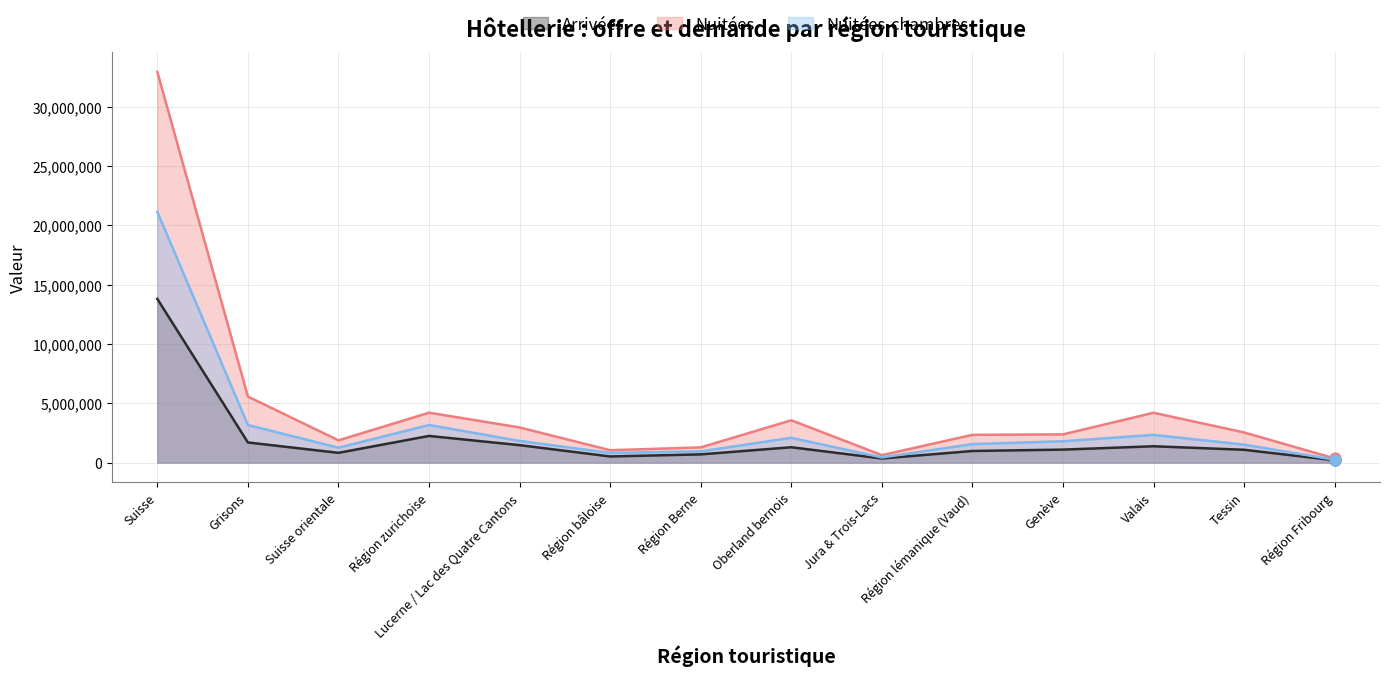

Which series contains the highest Y value?

Nuitées